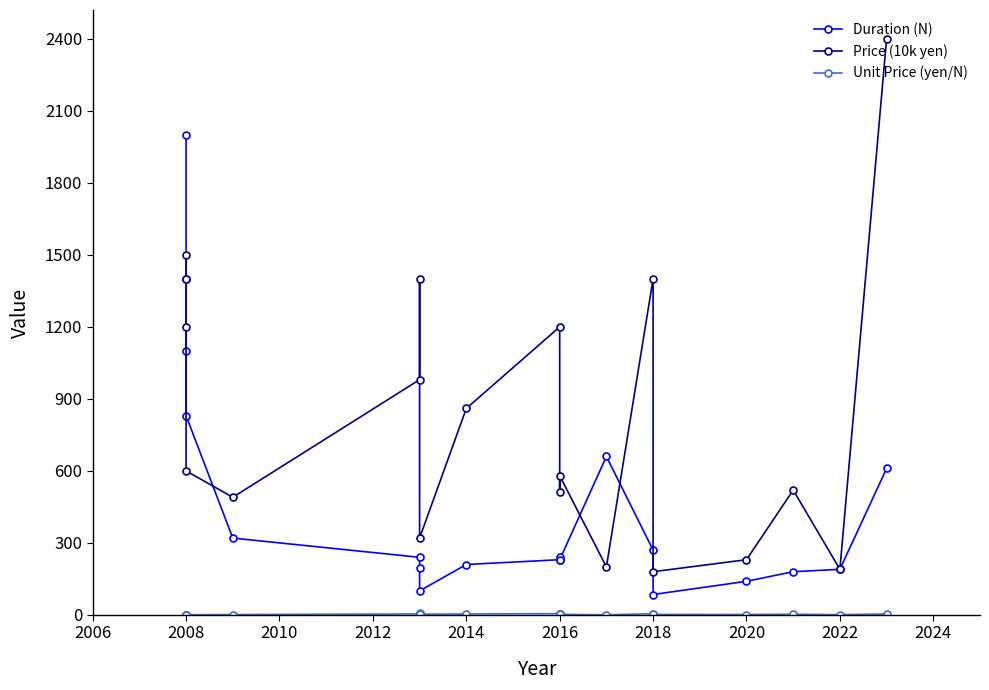

The value of Duration (N) at 2018 is 54.0. True or false?

False